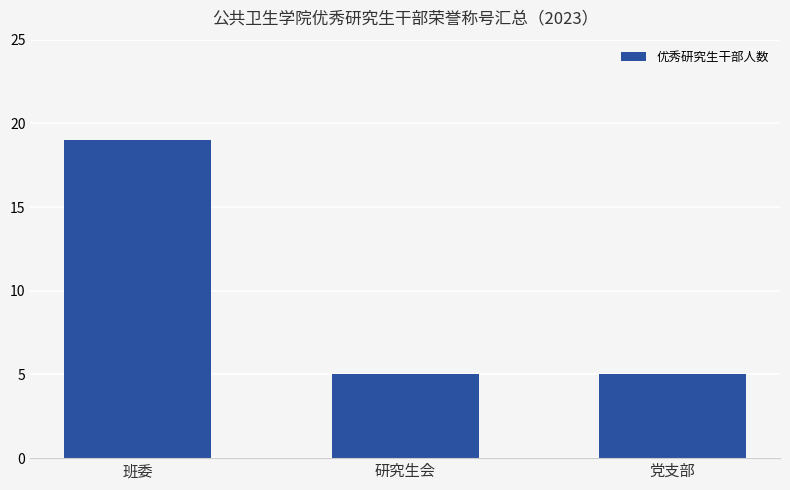

What is the change in value from 班委 to 党支部?

-14